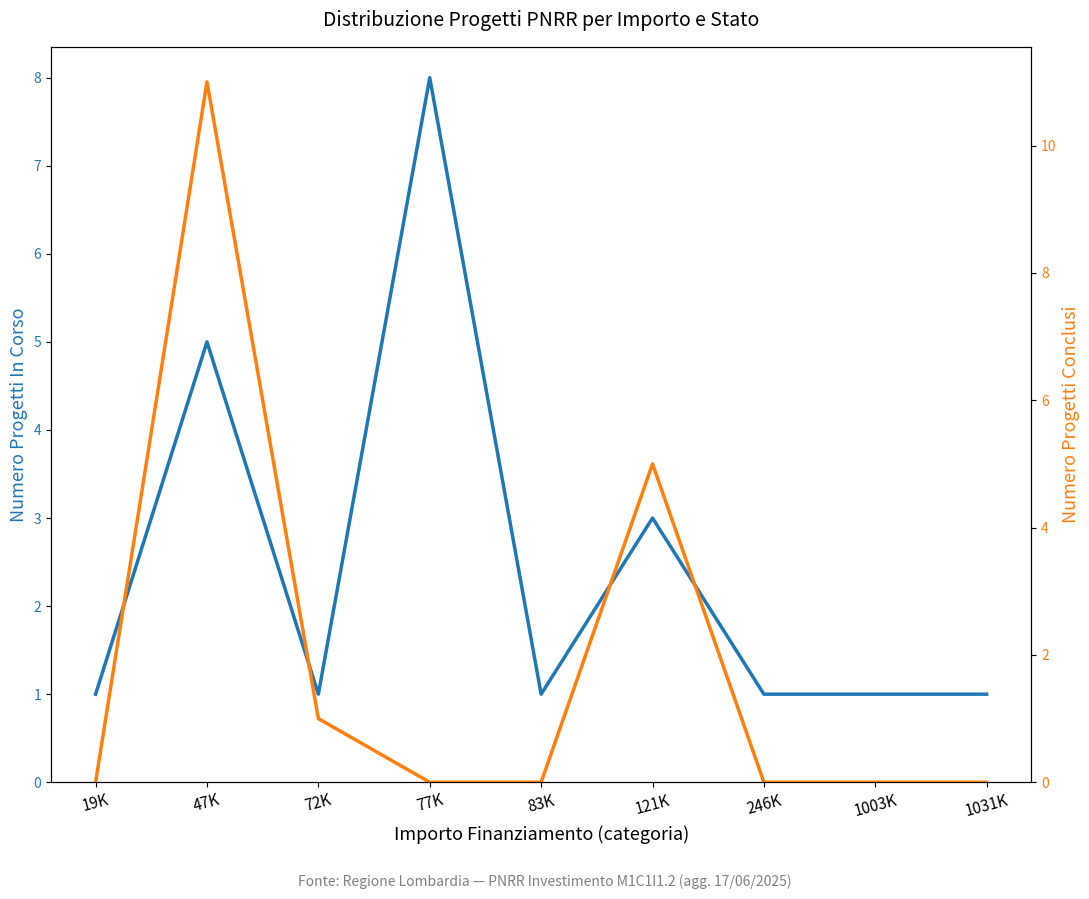

Reading left to right, transcribe all the data shown in this chart.

In Corso: 1	5	1	8	1	3	1	1	1
Concluso: 0	11	1	0	0	5	0	0	0